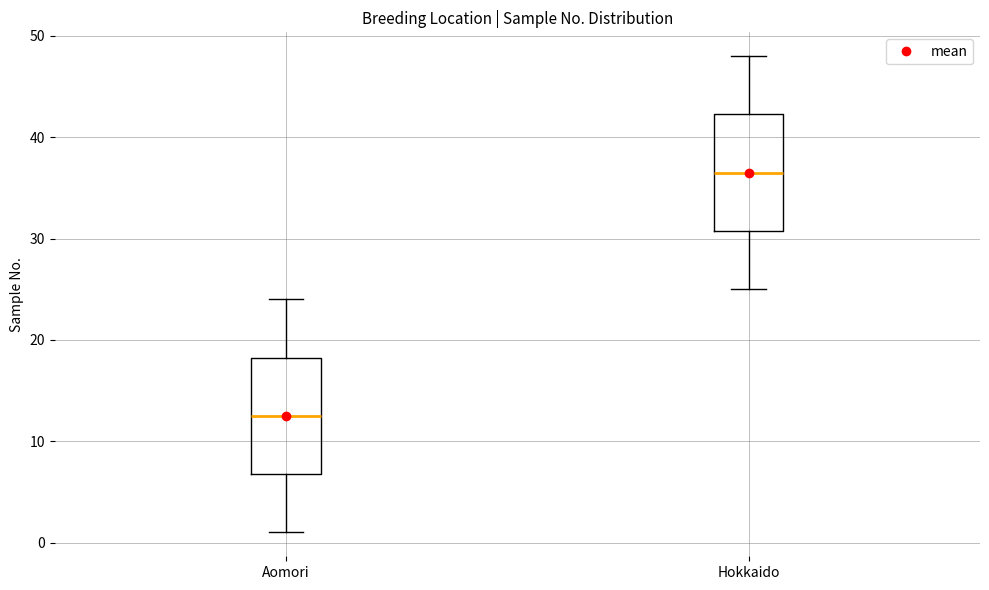

Reading left to right, read every box against the y-axis: the position of its median line, the range the box covers, and the ends of its whiskers. The values are not printed on the chart, so give them approximately, as read against the axis.

Aomori: median 13, box 7 to 18, whiskers 1 to 24
Hokkaido: median 37, box 31 to 42, whiskers 25 to 48